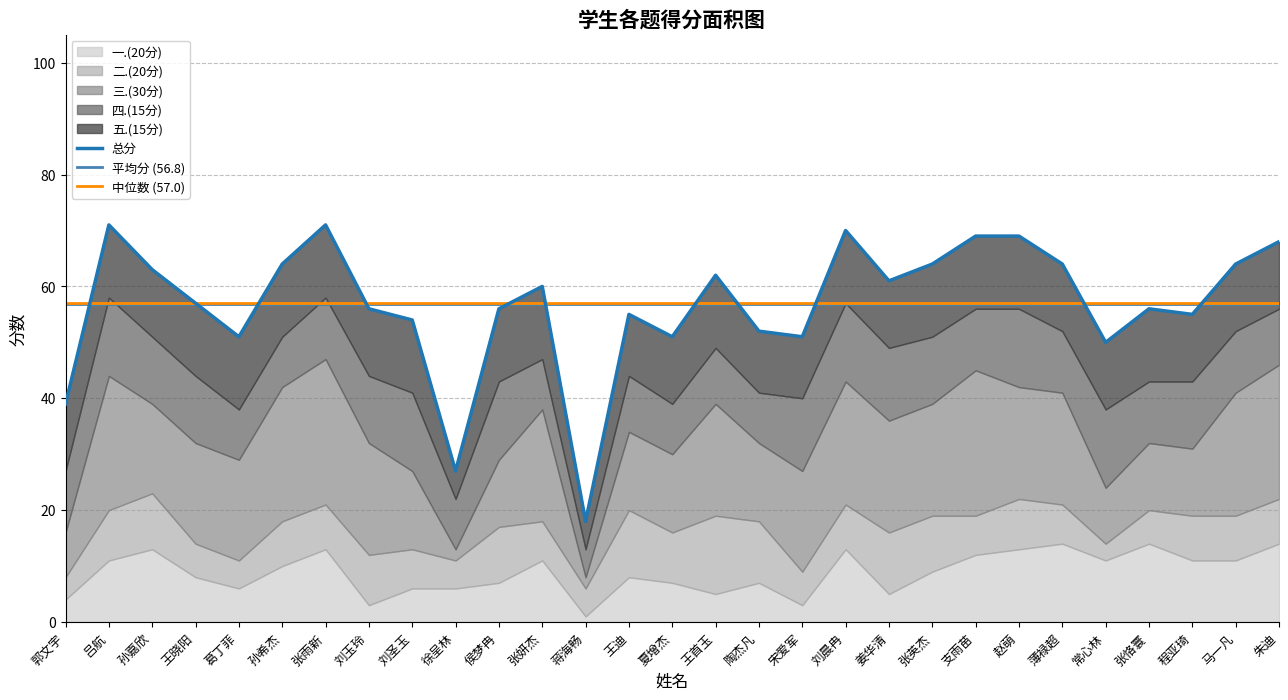

True or false: 总分 and 五.(15分) cross at least once.

False